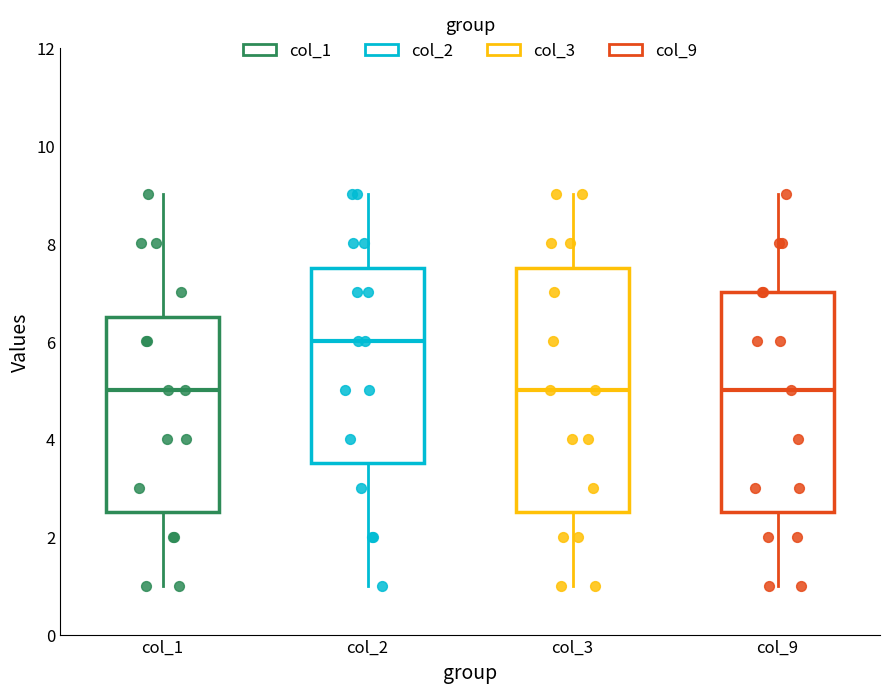

Reading left to right, read every box against the y-axis: the position of its median line, the range the box covers, and the ends of its whiskers. The values are not printed on the chart, so give them approximately, as read against the axis.

col_1: median 5.0, box 2.6 to 6.6, whiskers 1.0 to 9.0
col_2: median 6.0, box 3.6 to 7.6, whiskers 1.0 to 9.0
col_3: median 5.0, box 2.6 to 7.6, whiskers 1.0 to 9.0
col_9: median 5.0, box 2.6 to 7.0, whiskers 1.0 to 9.0